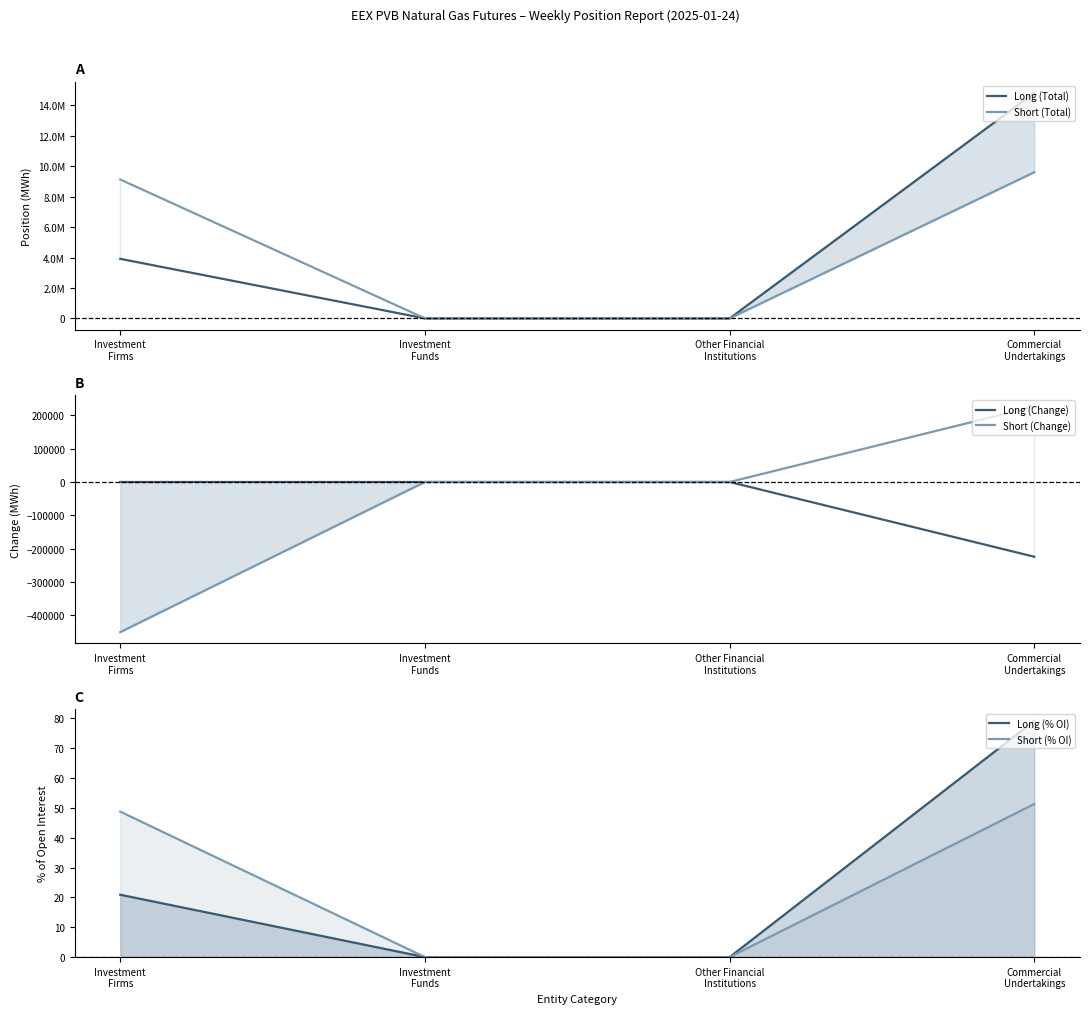

What is the difference between the Short (% OI) values at Investment
Firms and Investment
Funds?

48.7